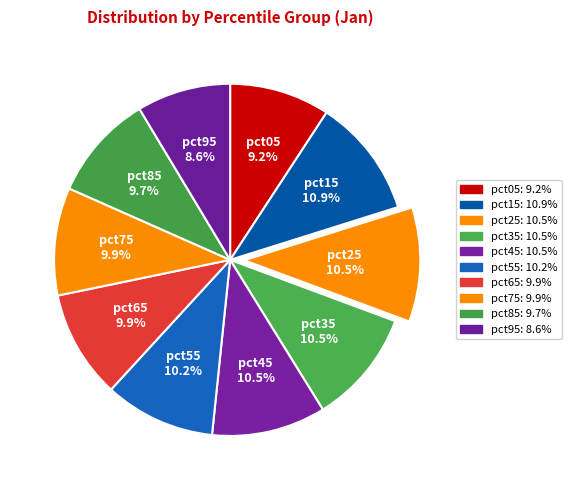

What is the smallest slice in the pie chart?

pct95